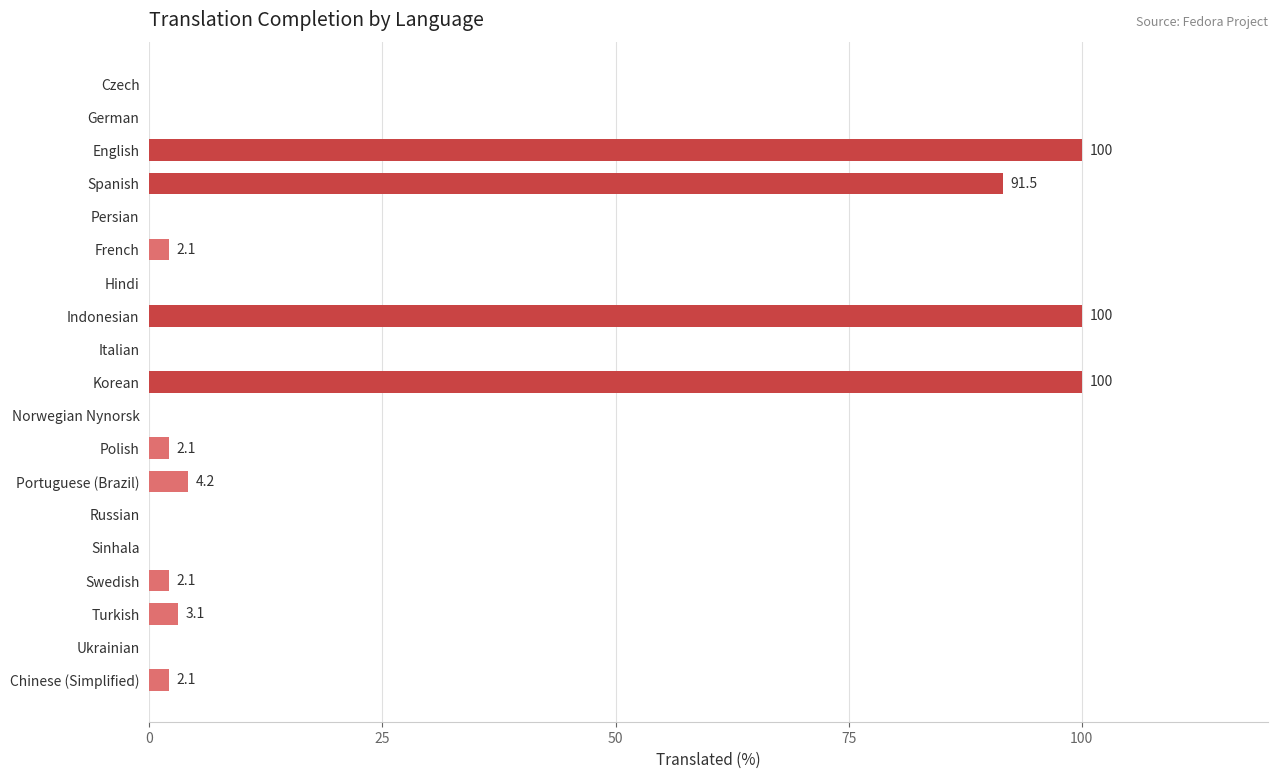

Reading bottom to top, list all the values displayed in this chart.

Chinese (Simplified)=2.1	Ukrainian=0.0	Turkish=3.1	Swedish=2.1	Sinhala=0.0	Russian=0.0	Portuguese (Brazil)=4.2	Polish=2.1	Norwegian Nynorsk=0.0	Korean=100.0	Italian=0.0	Indonesian=100.0	Hindi=0.0	French=2.1	Persian=0.0	Spanish=91.5	English=100.0	German=0.0	Czech=0.0